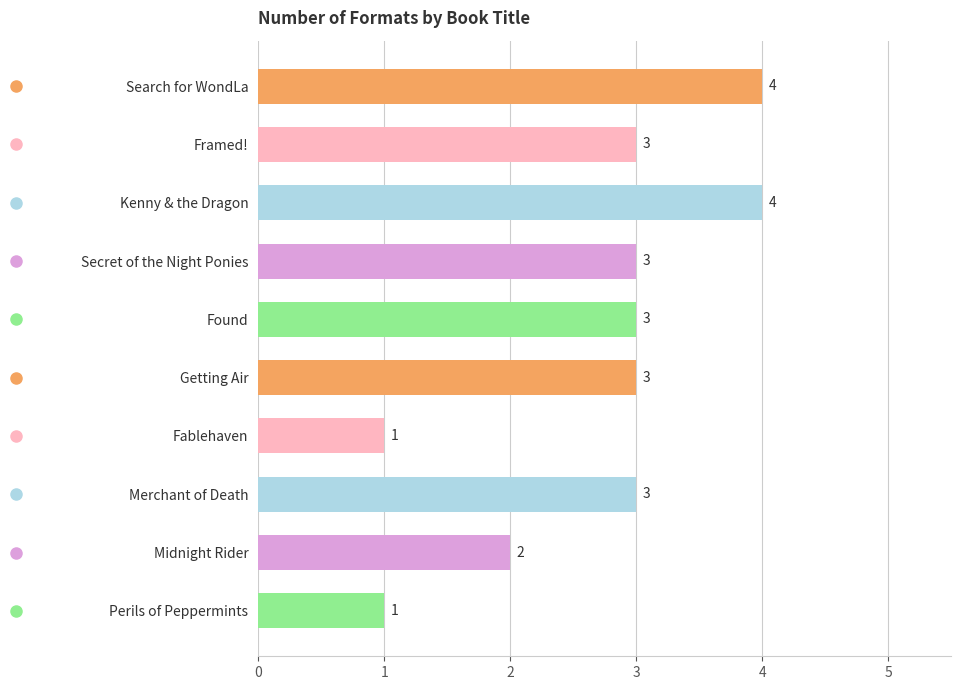

Are the bars grouped side by side (vs. stacked)?

No